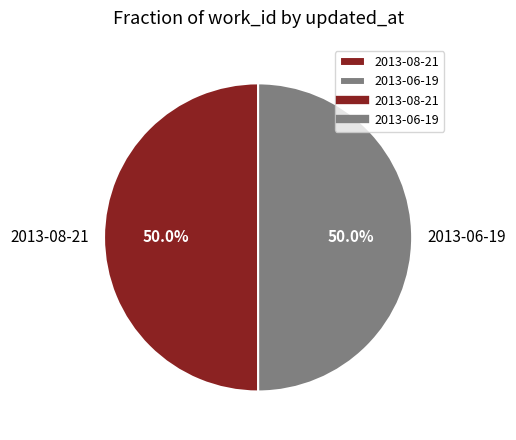

What is the ratio of the value at 2013-06-19 to the value at 2013-08-21?

1.0